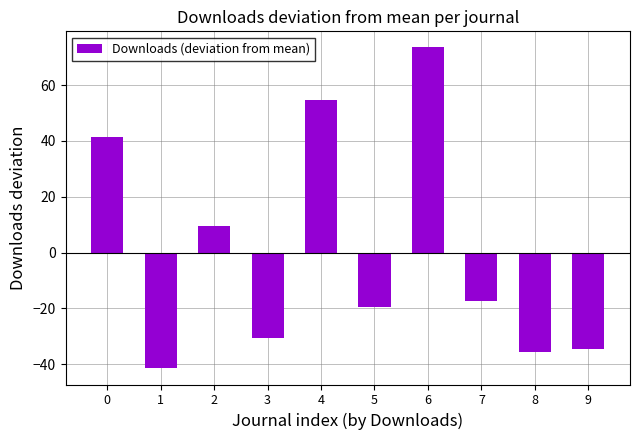

What value does the data have at 6?

73.5